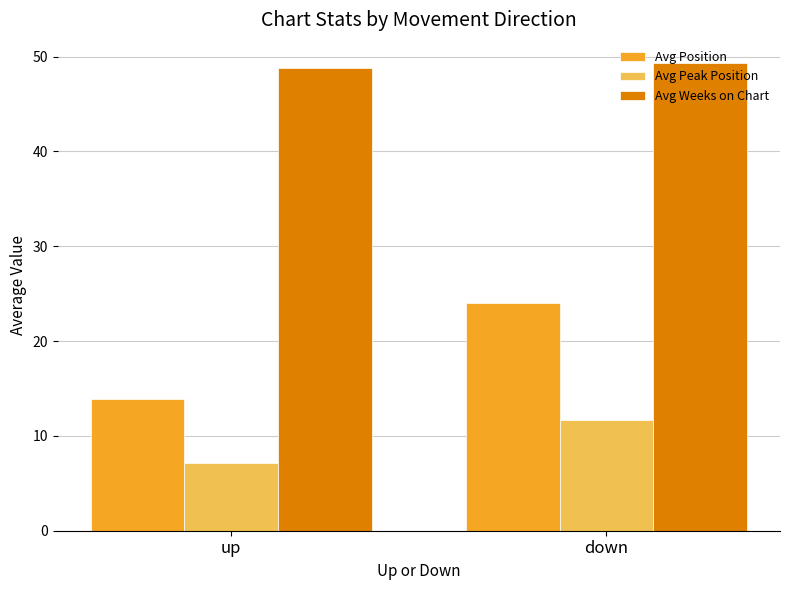

What is the spread (max minus min) of values at down?

37.6